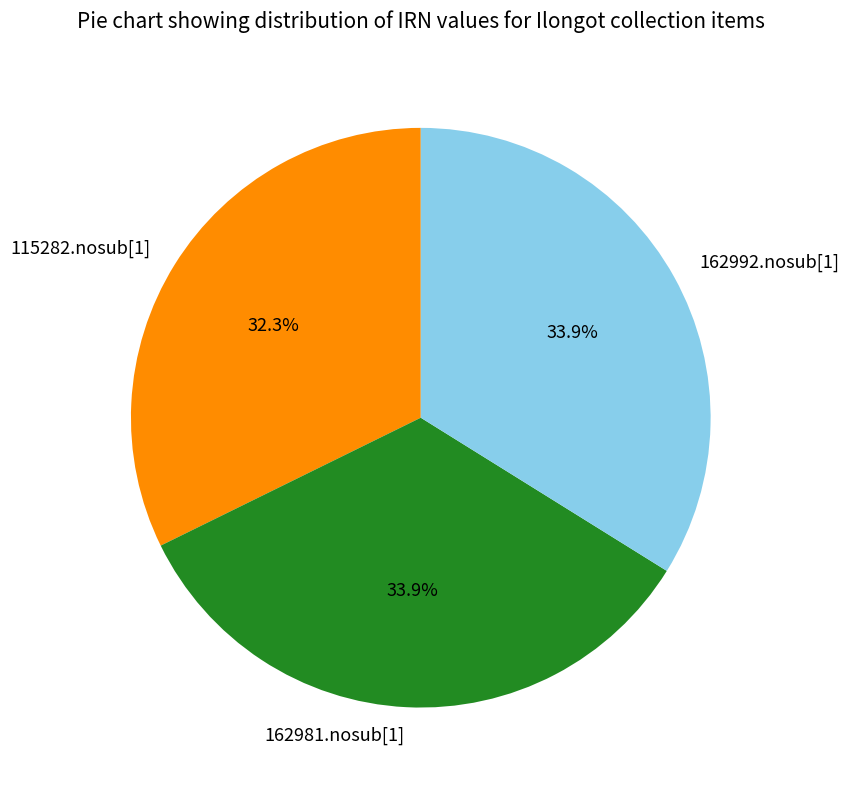

What percentage is NOT represented by 115282.nosub[1]?

67.7%